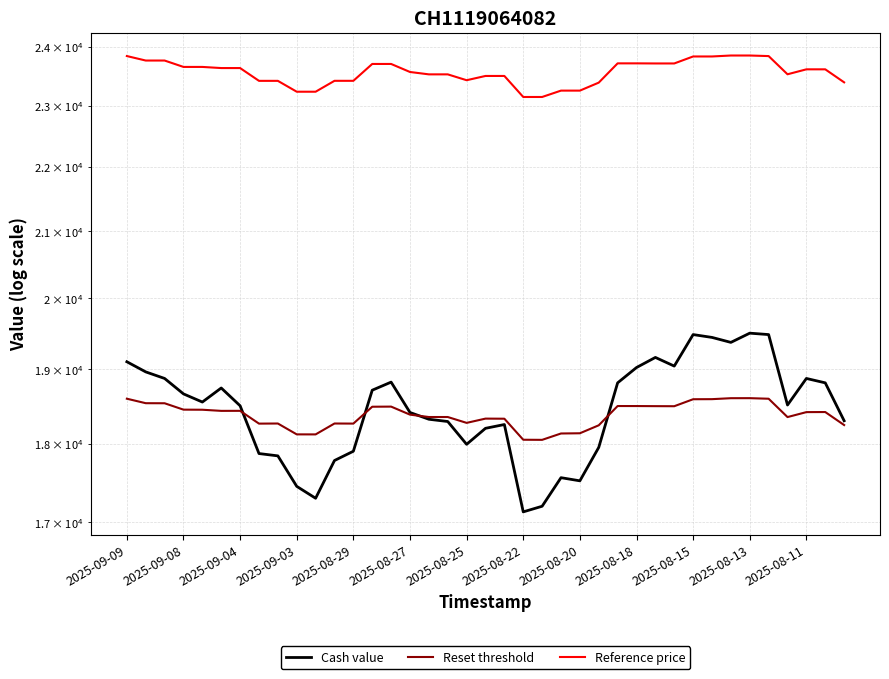

What is the total value across all series at 17?

60165.0